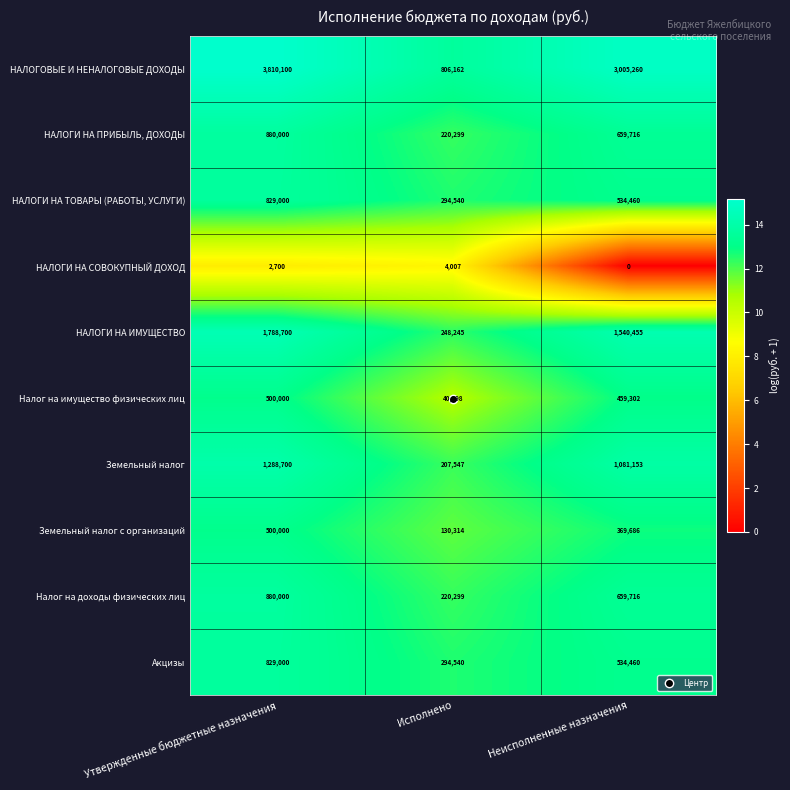

At how many categories does at least one series exceed 2?

3